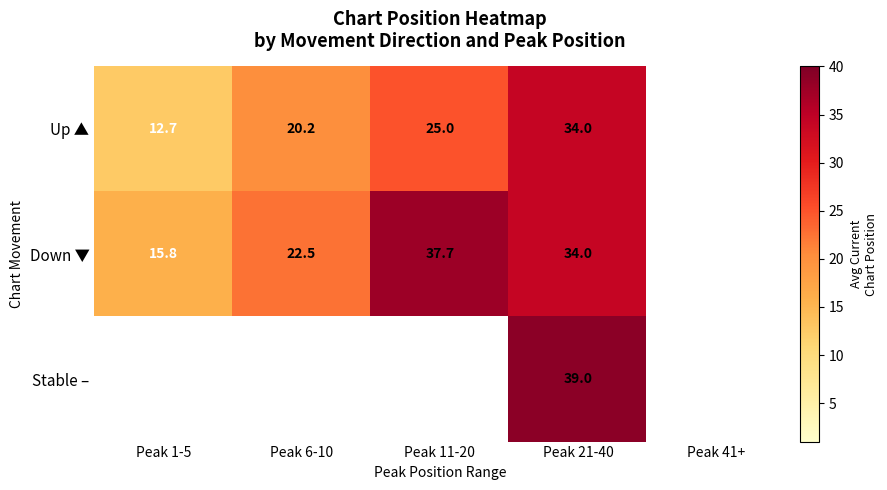

Is it true that Down ▼ equals 34.0 at Peak 21-40?

True